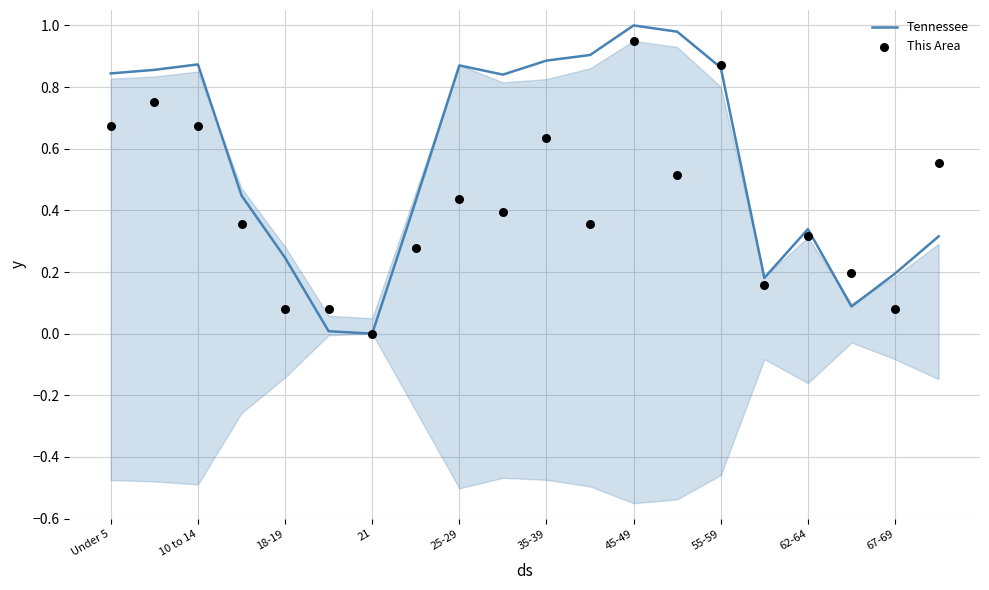

Which series reaches the minimum Y coordinate?

Tennessee